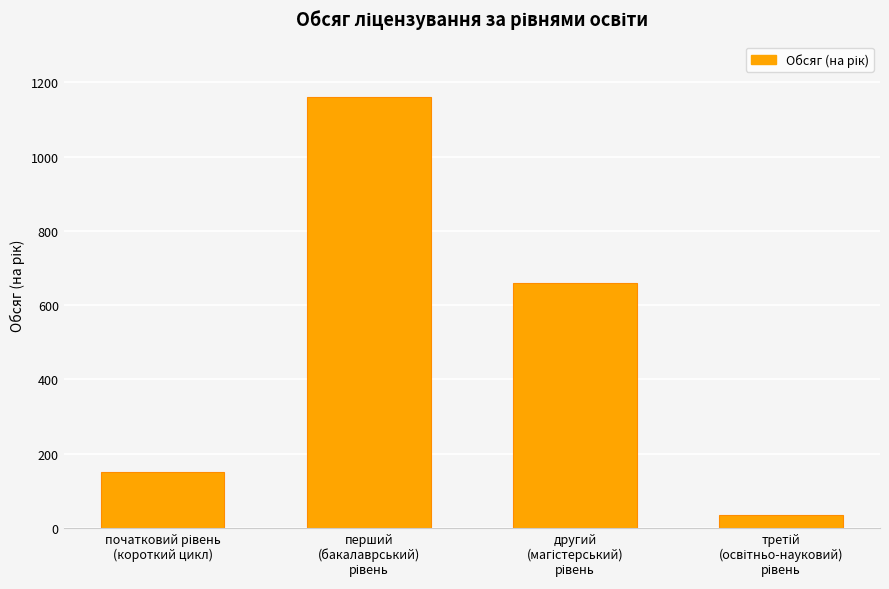

What is the average value?

501